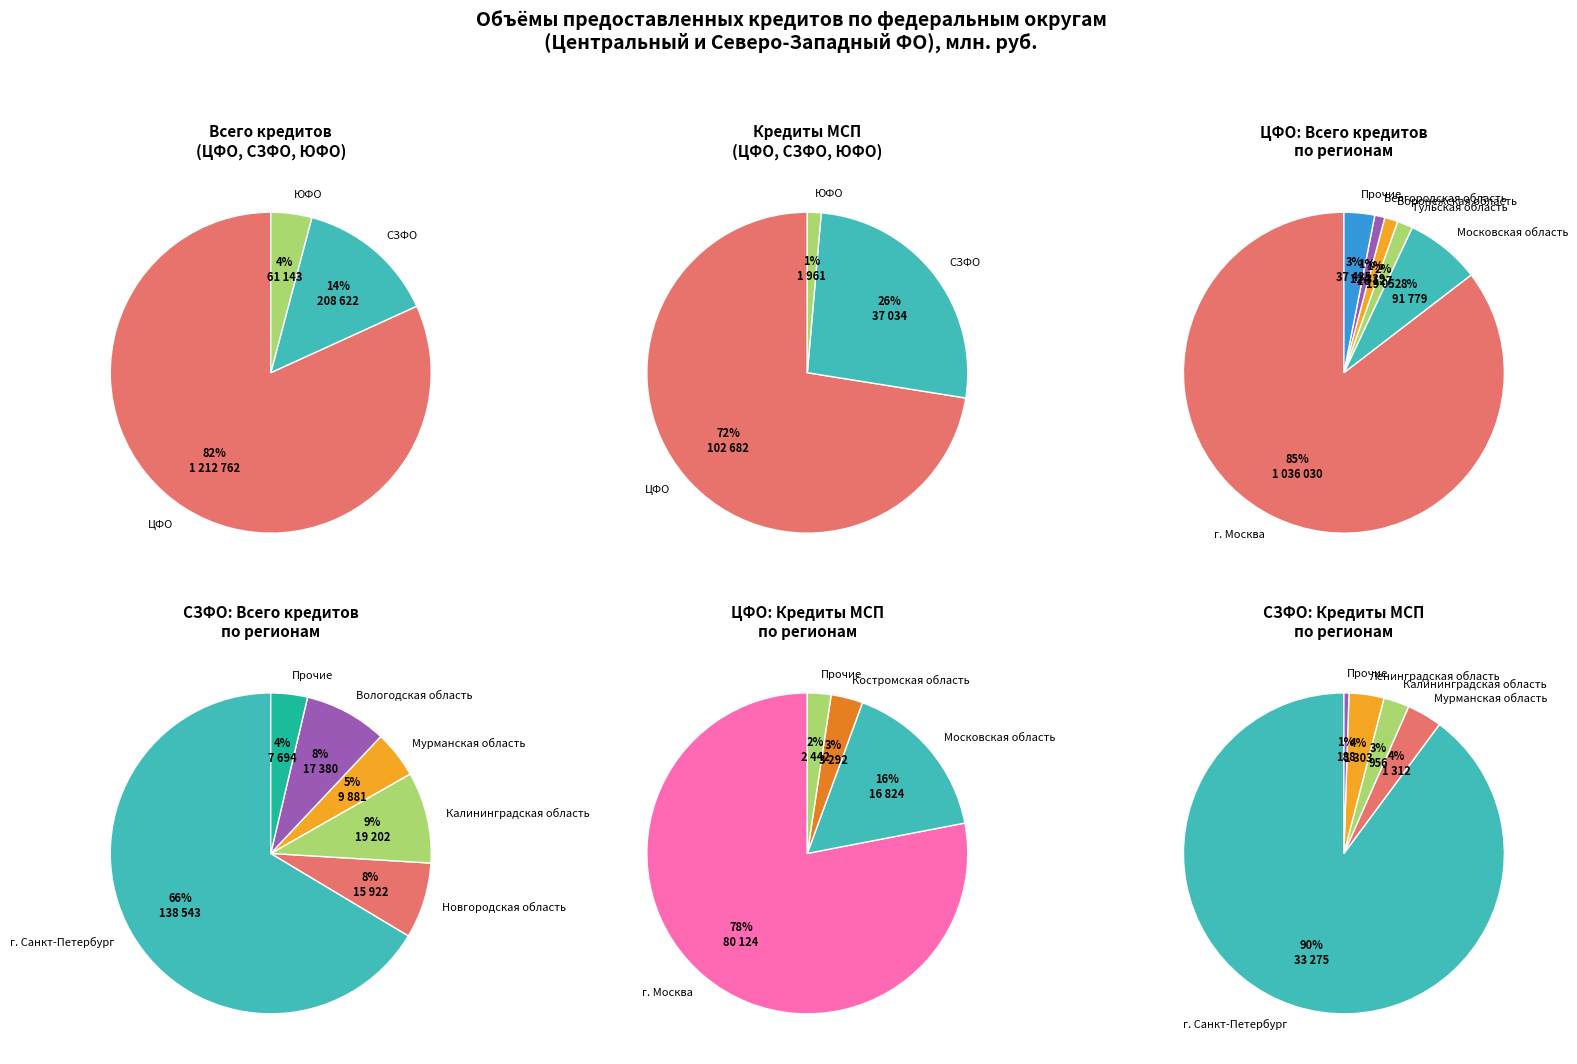

How many segments does this pie chart have?

8